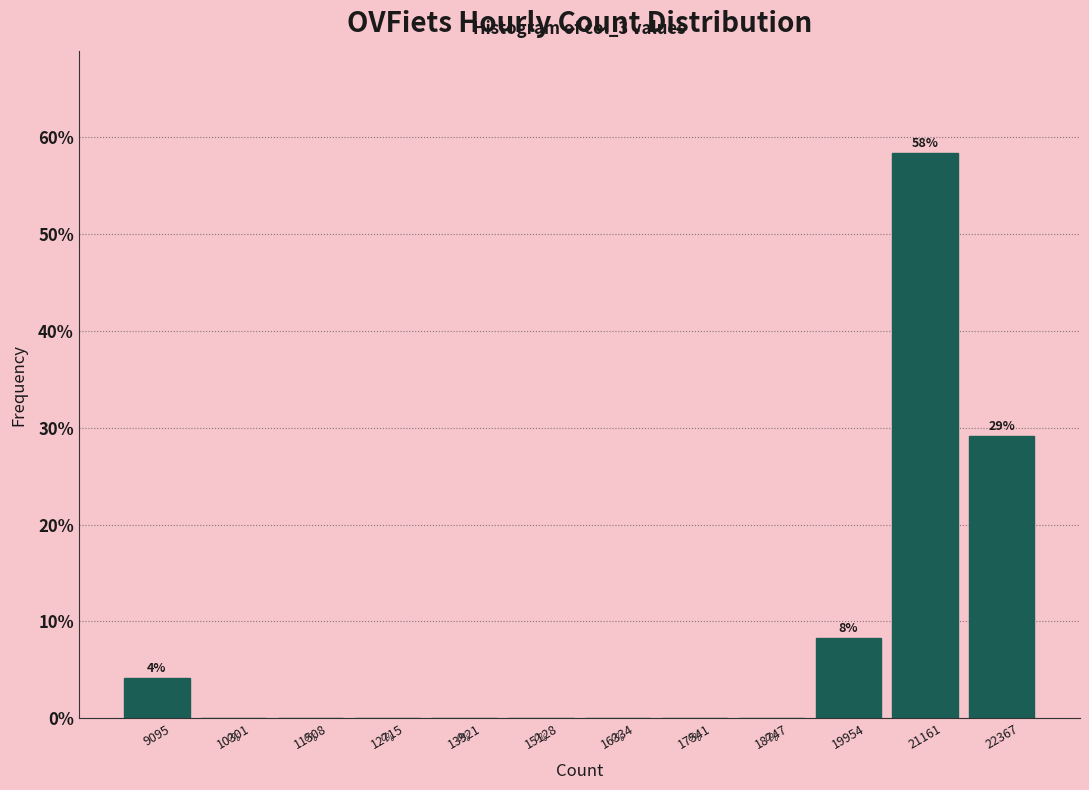

Which range on the x-axis has the tallest bar?

20600 to 21800